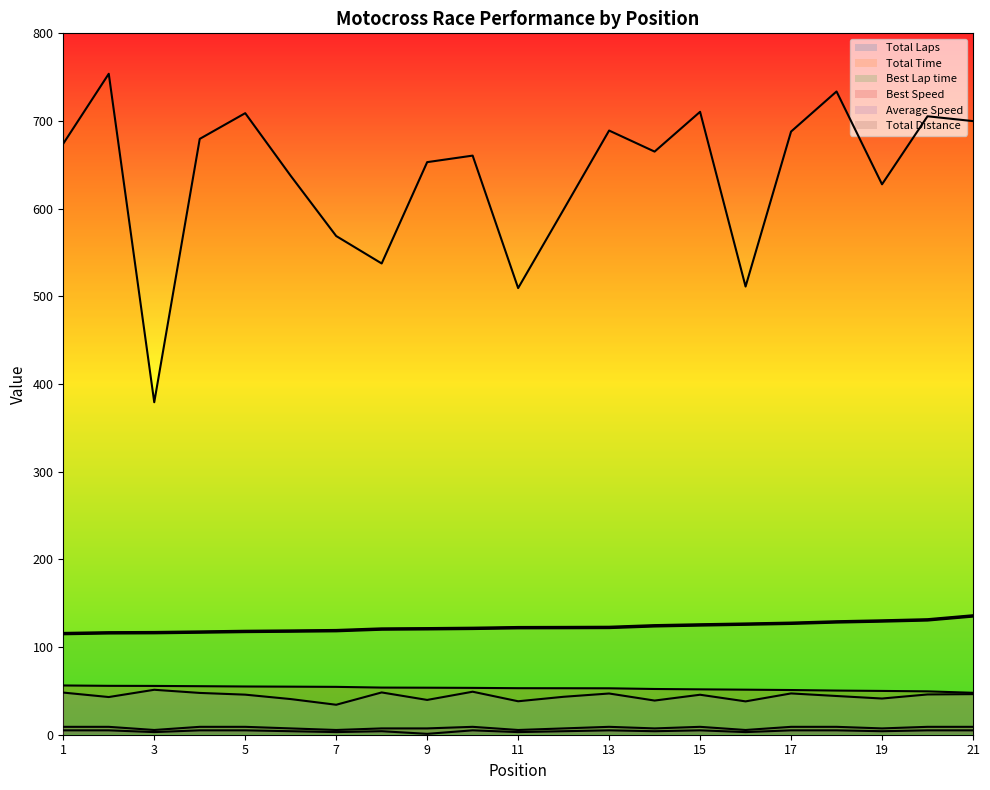

True or false: Total Laps has a value of 6.8 at 21.

False